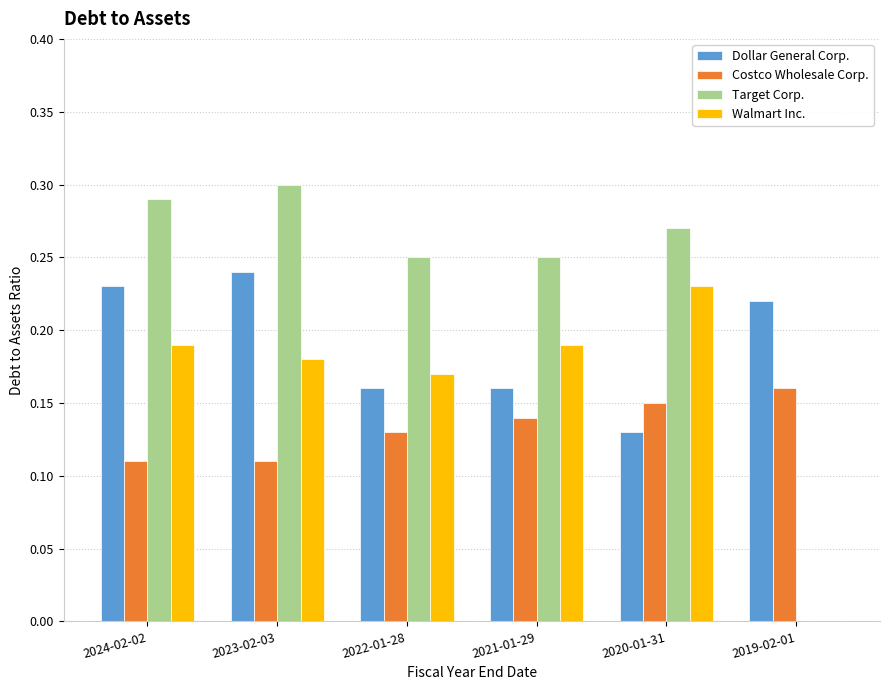

Is it true that Target Corp. equals 0.3 at 2024-02-02?

True